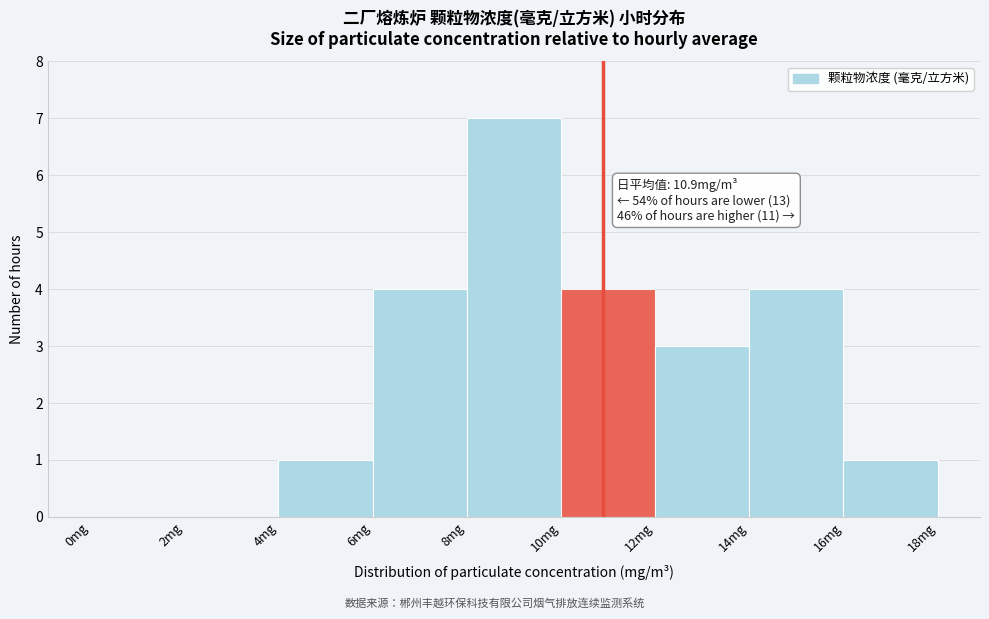

Over which range of the x-axis is the bar tallest?

8 to 10